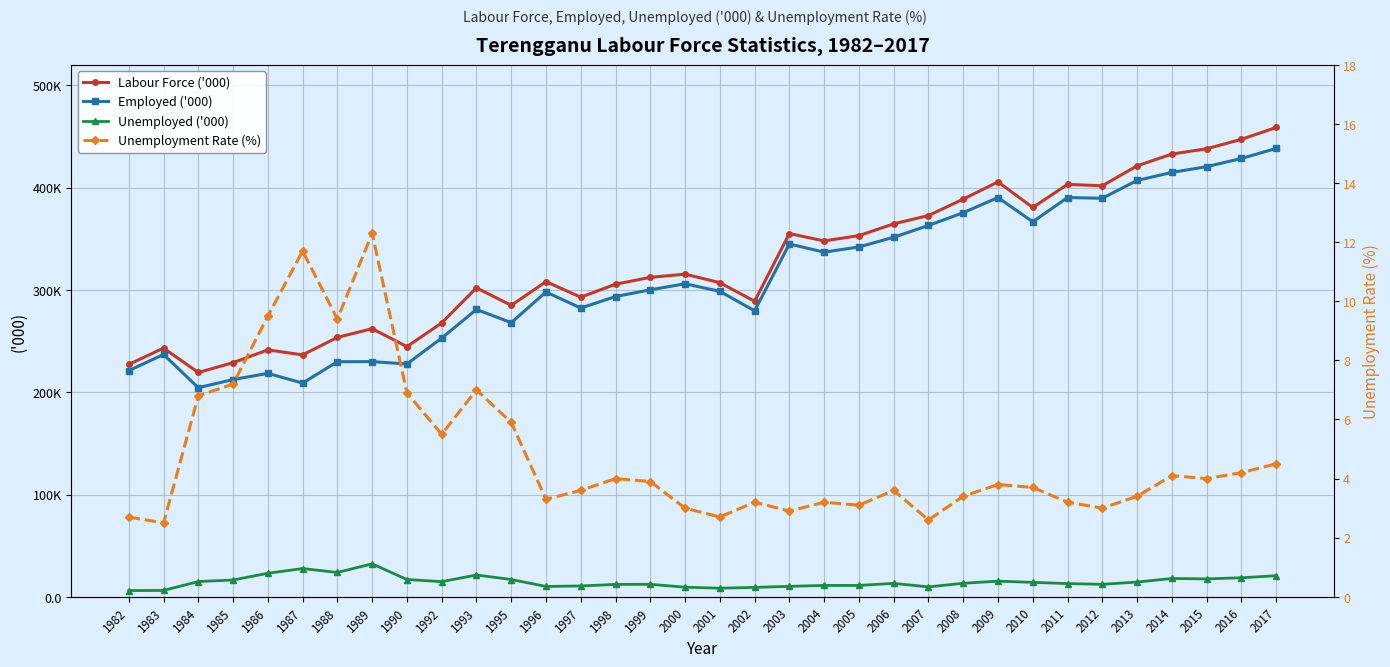

Is it true that Unemployment Rate (%) equals 2.6 at 2007?

True